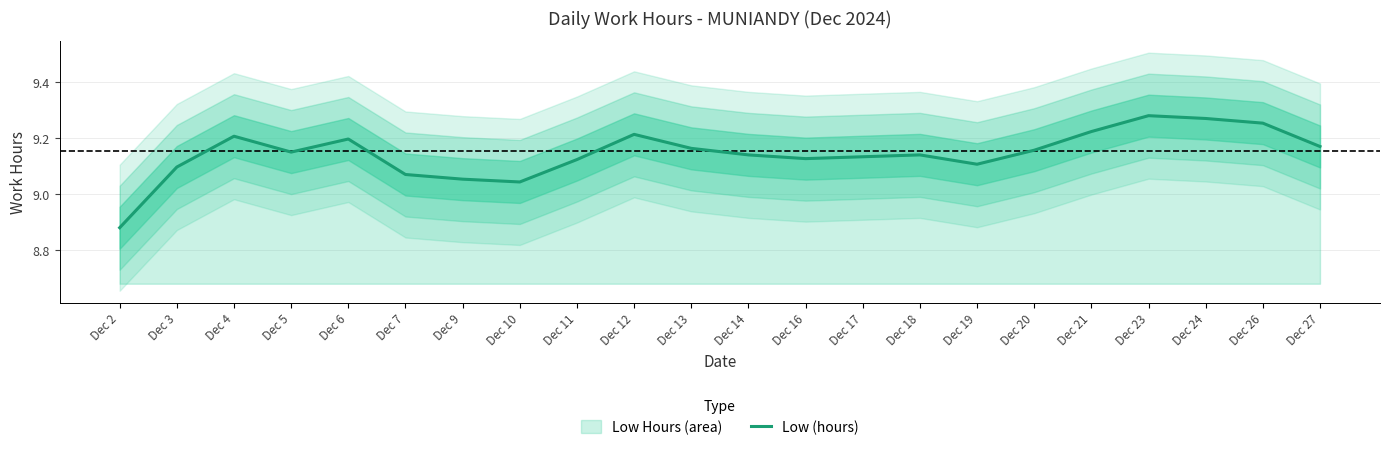

How many data points are less than 9?

1